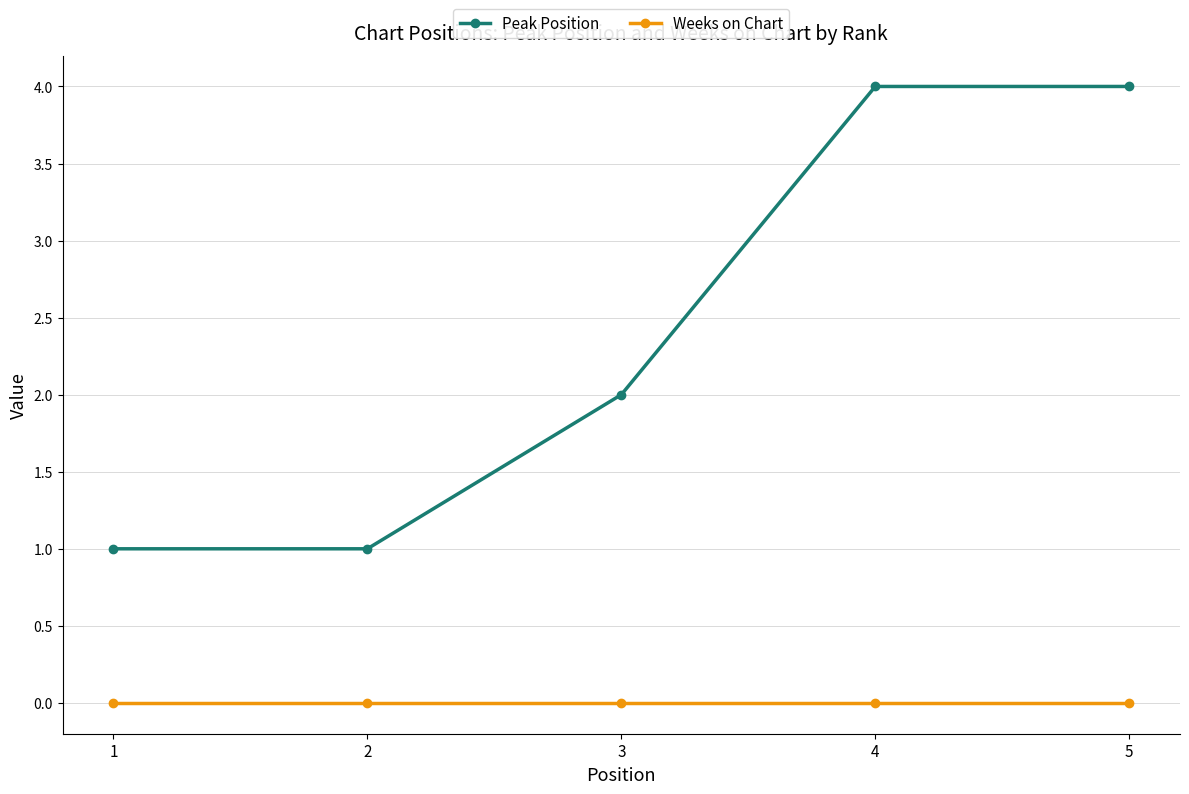

How many distinct data groups are displayed?

2